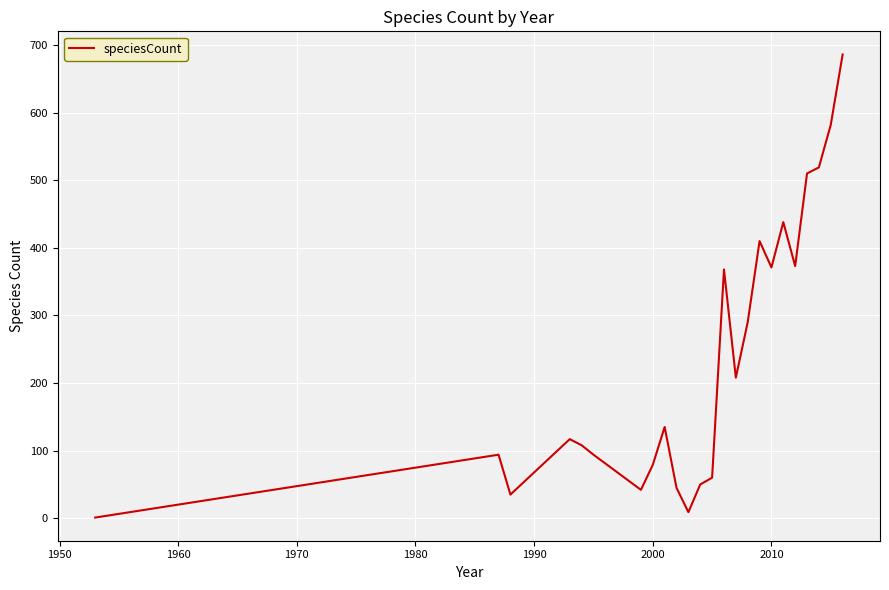

What is the difference between the maximum and minimum values?

685